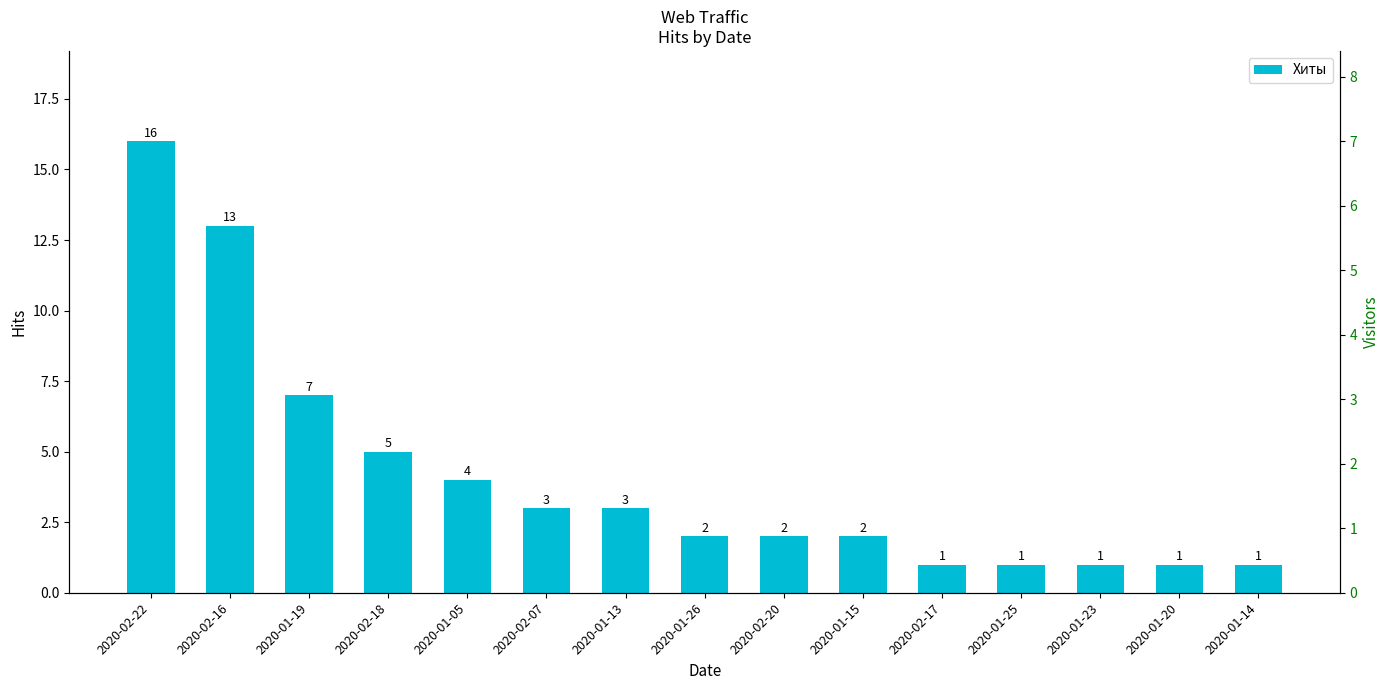

What is the change in value from 2020-02-16 to 2020-01-26?

-11